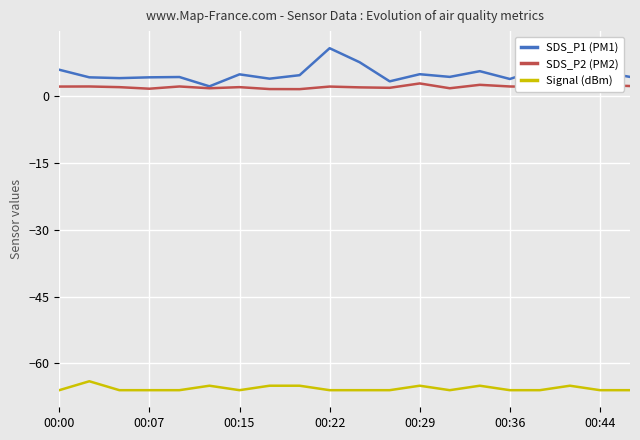

Which series has the largest range (max minus min)?

SDS_P1 (PM1)